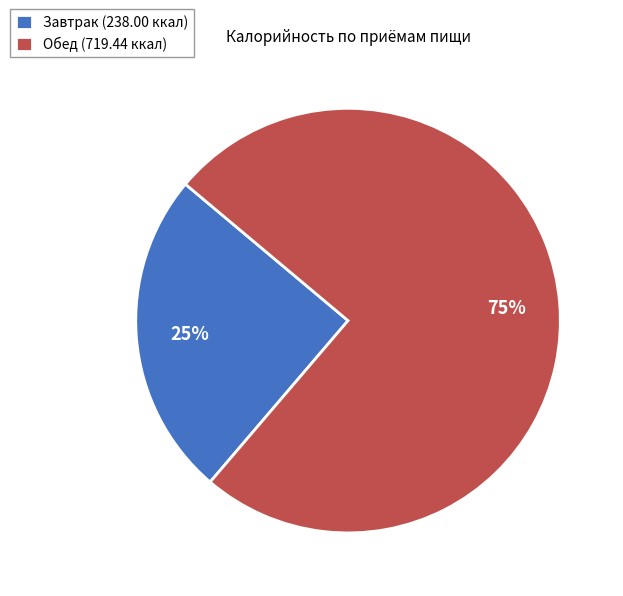

Is Обед the majority of the pie?

Yes